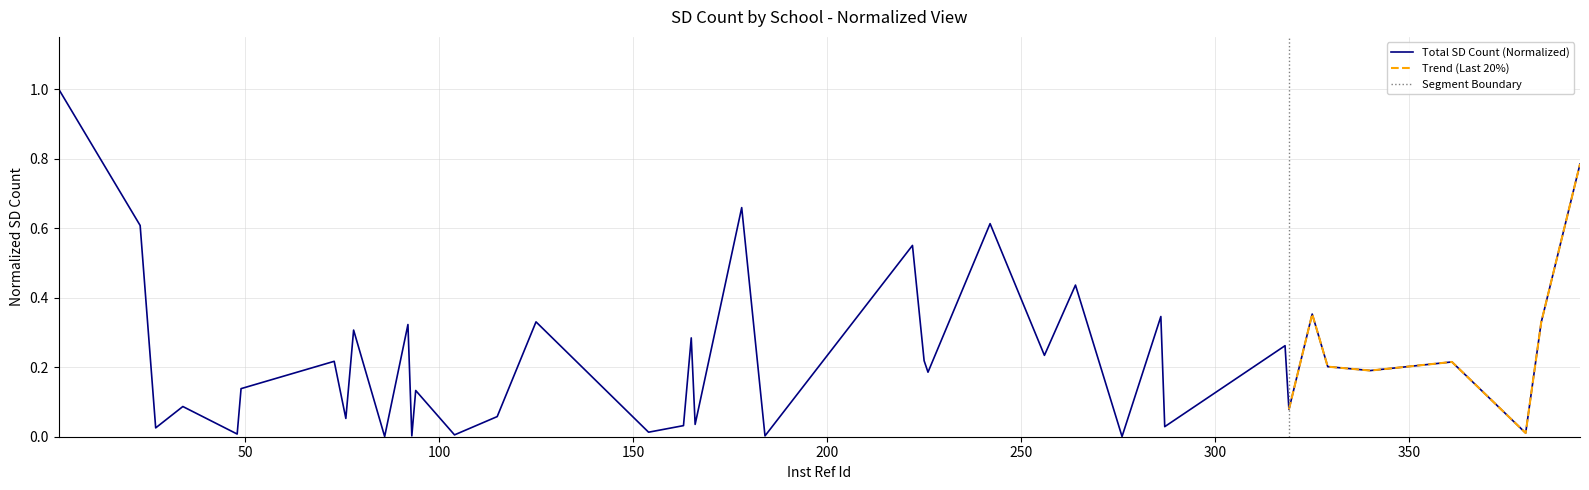

Reading left to right, transcribe all the data shown in this chart.

2=1.0	23=0.6	27=0.0	34=0.1	48=0.0	49=0.1	73=0.2	76=0.1	78=0.3	86=0.0	92=0.3	93=0.0	94=0.1	104=0.0	115=0.1	125=0.3	154=0.0	163=0.0	165=0.3	166=0.0	178=0.7	184=0.0	222=0.6	225=0.2	226=0.2	242=0.6	256=0.2	264=0.4	276=0.0	286=0.3	287=0.0	318=0.3	319=0.1	325=0.4	329=0.2	340=0.2	361=0.2	380=0.0	384=0.3	394=0.8